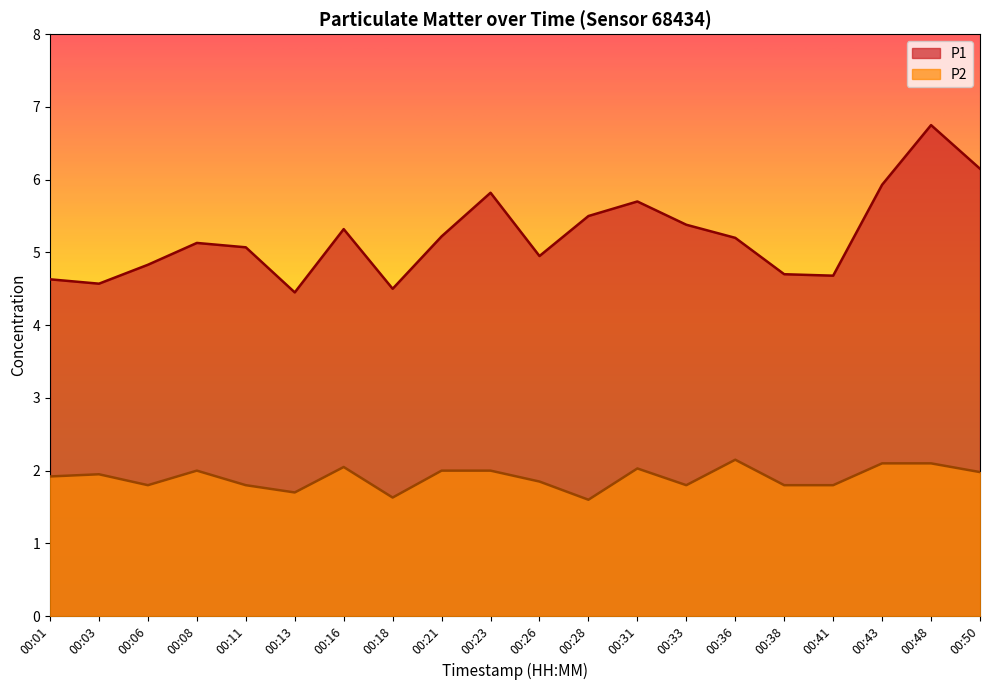

What is the difference between the maximum and minimum values in the P2 series?

0.5